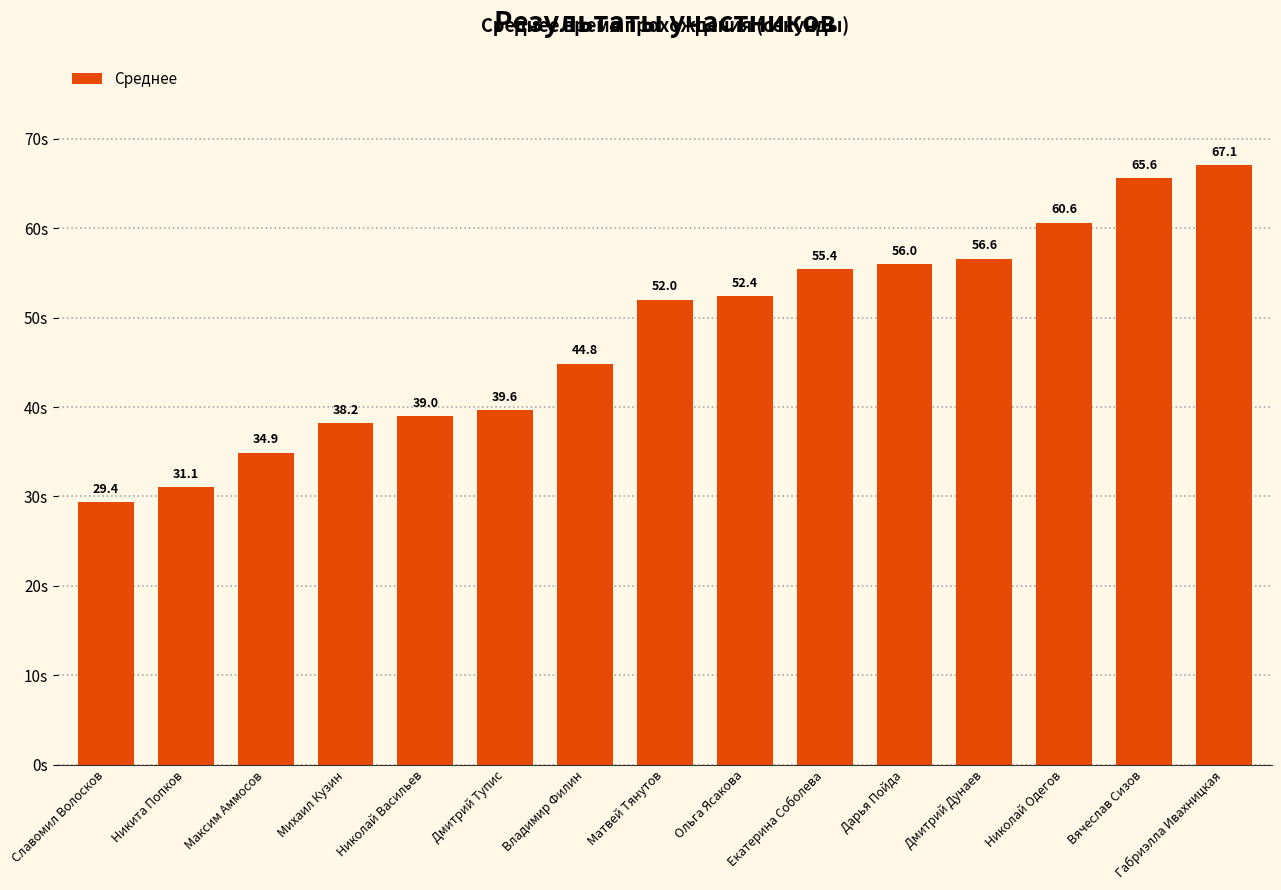

List the labels in order of value, largest first.

Габриэлла Ивахницкая, Вячеслав Сизов, Николай Одегов, Дмитрий Дунаев, Дарья Пойда, Екатерина Соболева, Ольга Ясакова, Матвей Тянутов, Владимир Филин, Дмитрий Тупис, Николай Васильев, Михаил Кузин, Максим Аммосов, Никита Попков, Славомил Волосков